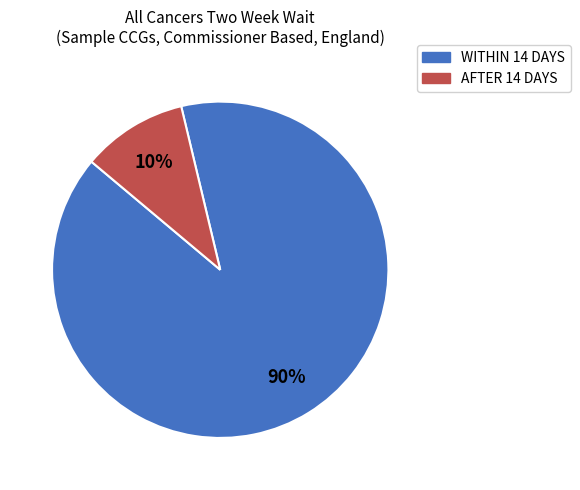

Does any single category account for the majority?

Yes